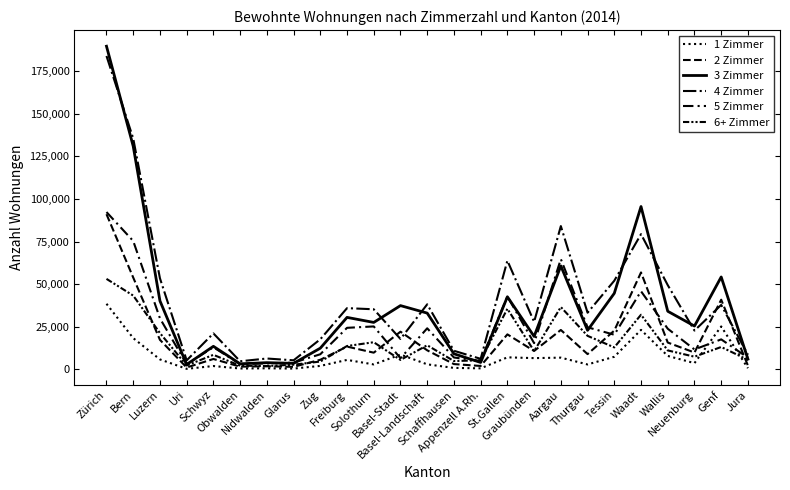

At which label is 3 Zimmer closest to 96235?

Waadt